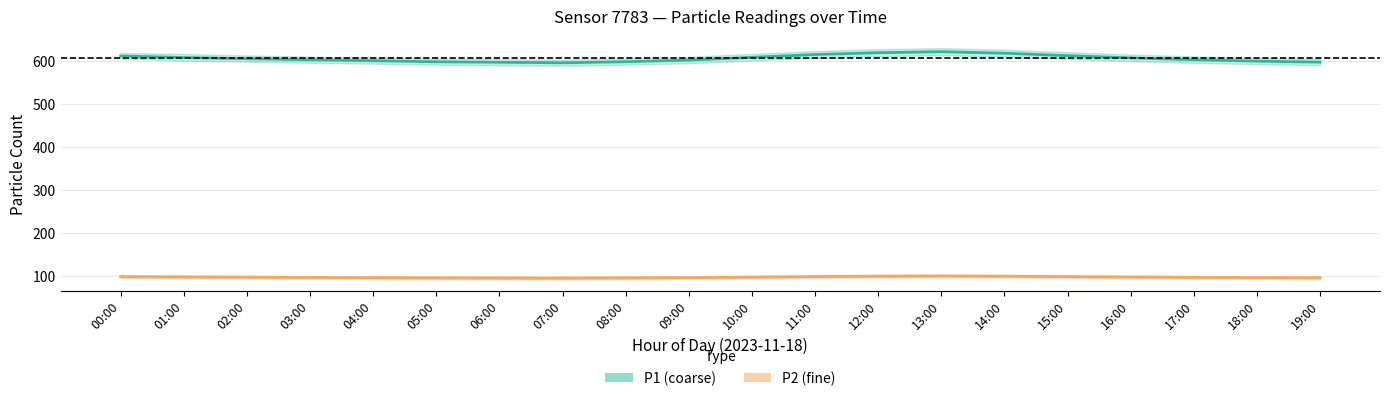

At how many categories does at least one series exceed 197?

20